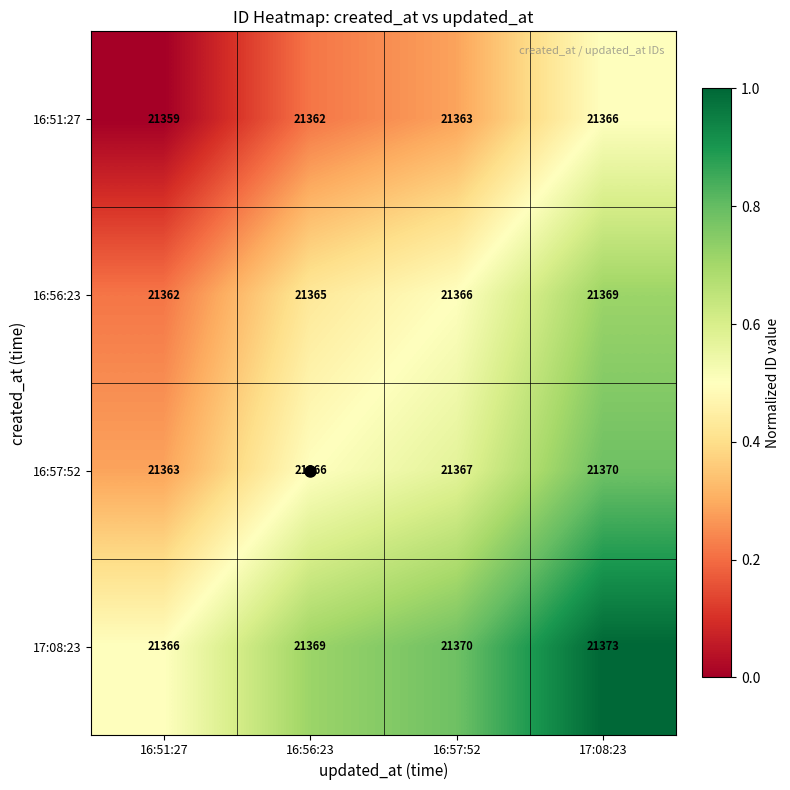

What is the total value across all series at 16:57:52?

85466